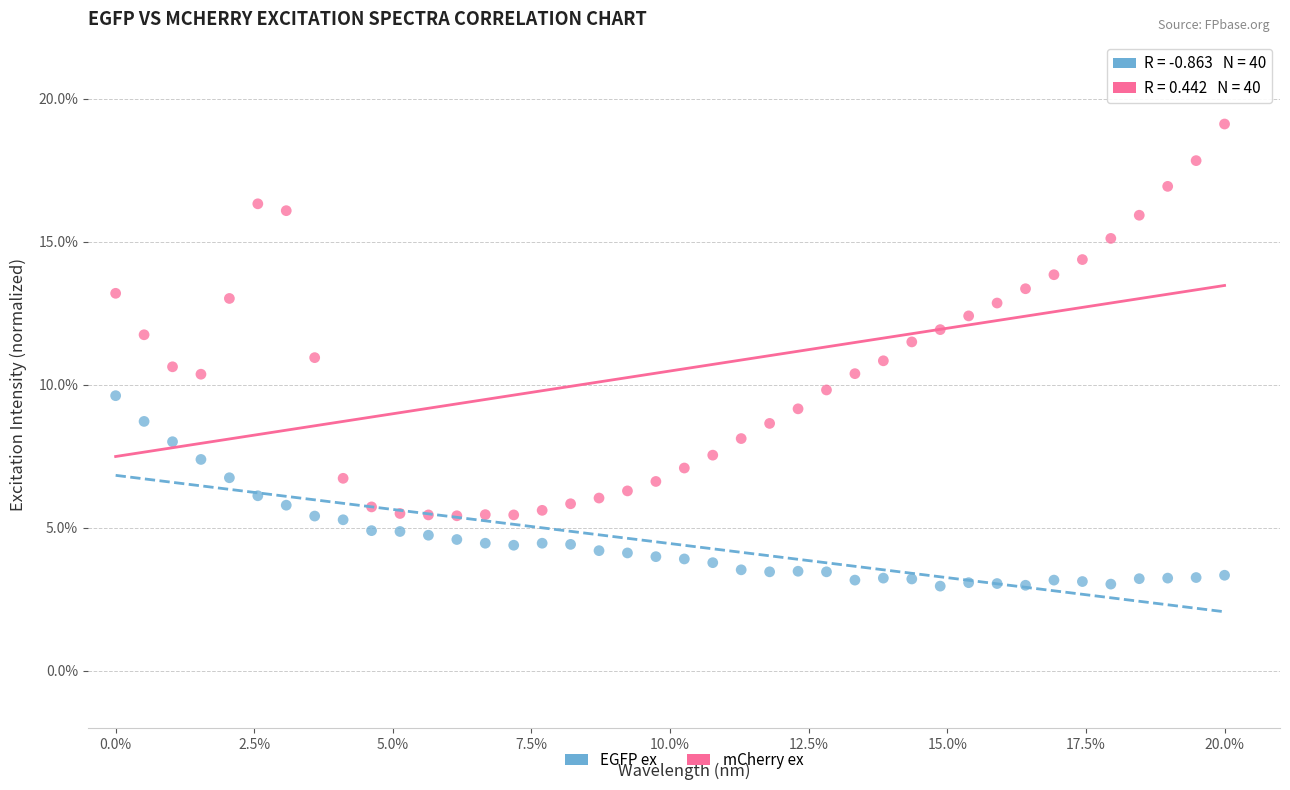

What are all the series names shown in the legend?

EGFP ex, mCherry ex